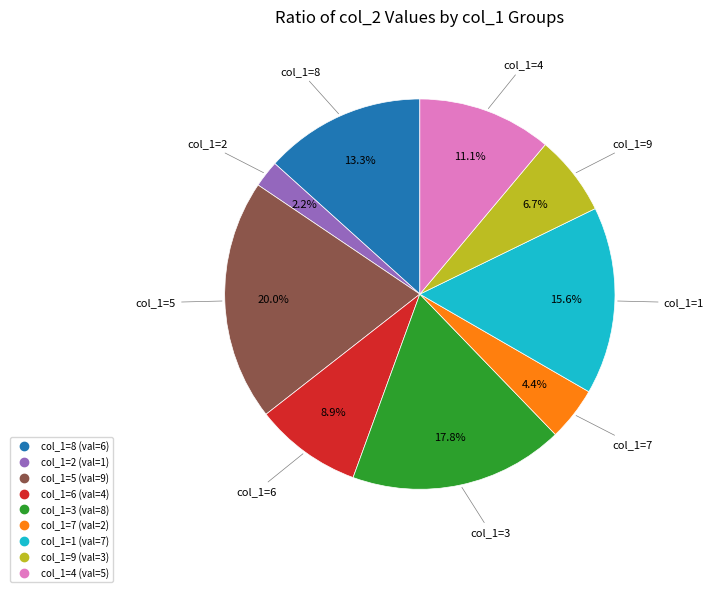

Is there any slice that represents more than half of the pie?

No